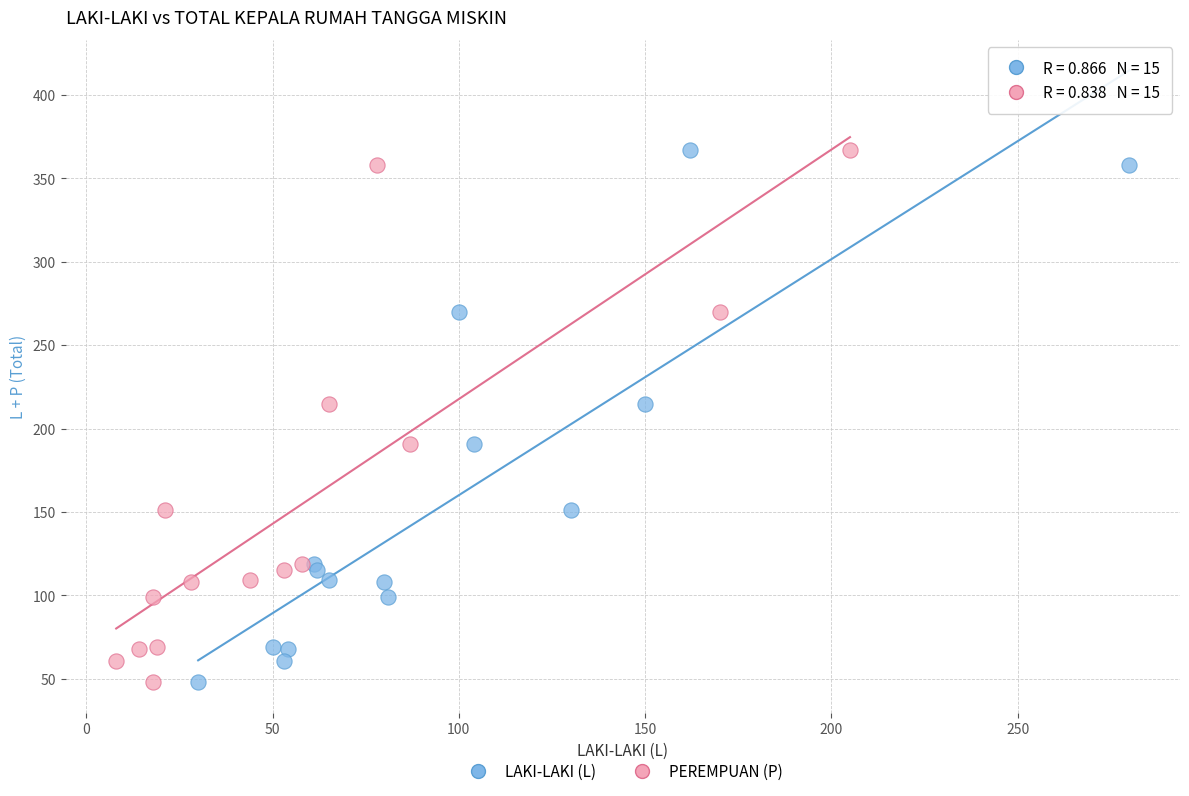

What are all the series names shown in the legend?

LAKI-LAKI (L), PEREMPUAN (P)